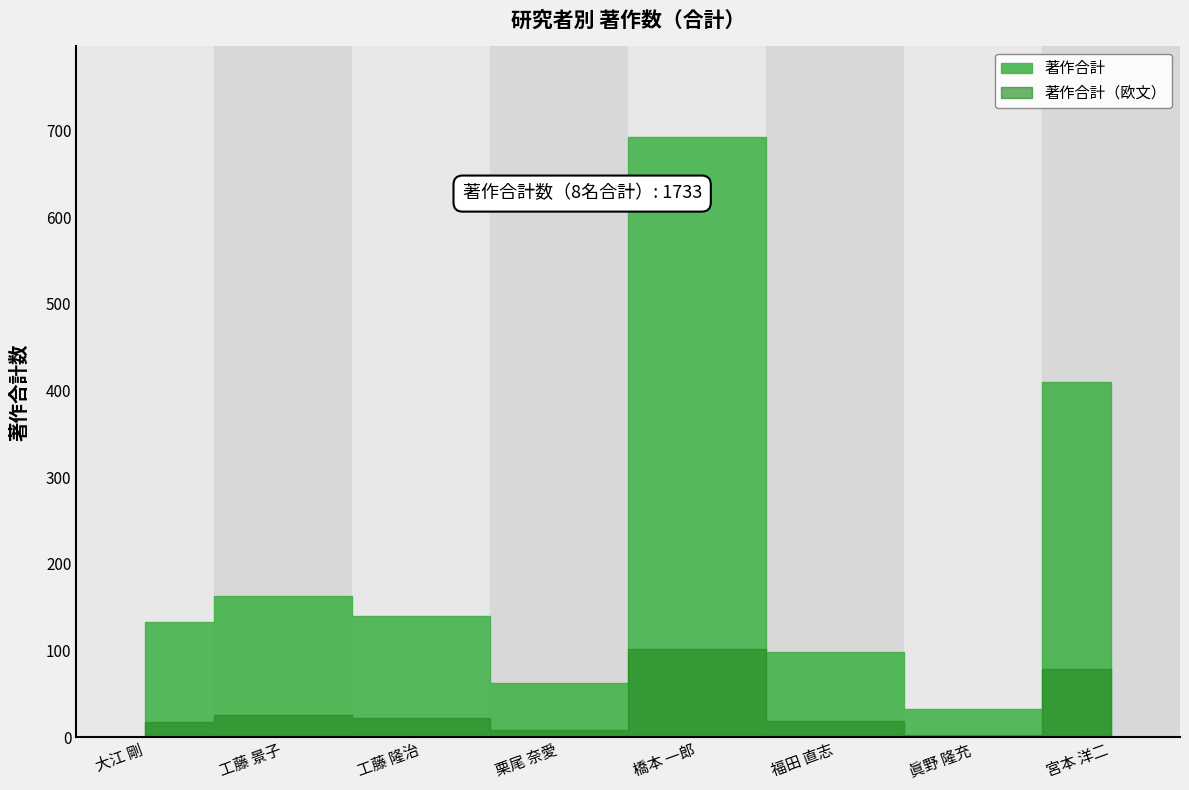

Read the value at 宮本 洋二, to the nearest 100.

400